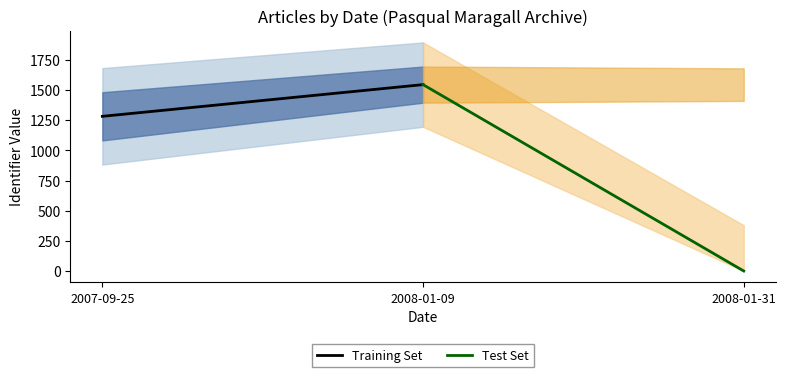

What is the difference between the maximum and minimum values in the Test Set series?

1546